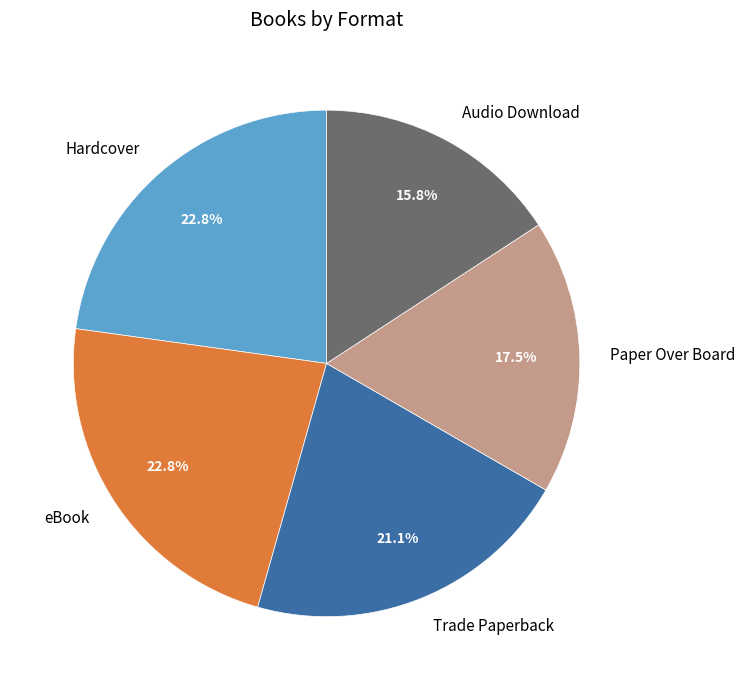

What is the smallest slice in the pie chart?

Audio Download